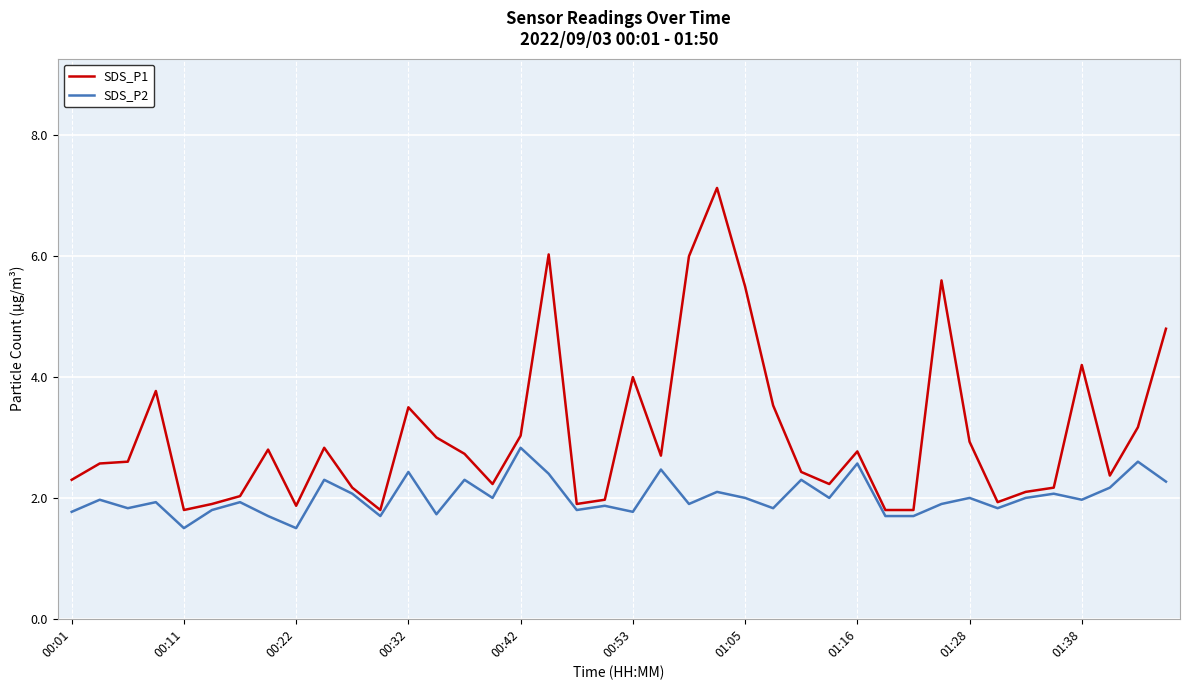

Which series has the largest range (max minus min)?

SDS_P1